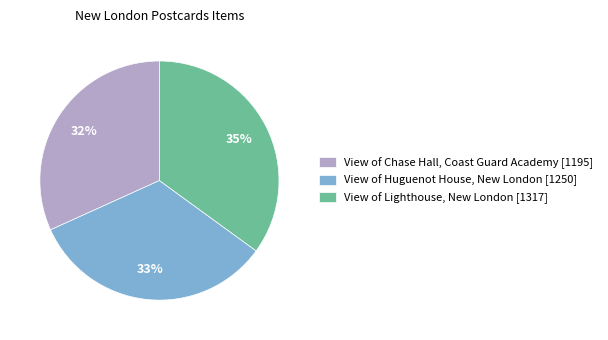

How many slices are in this pie chart?

3